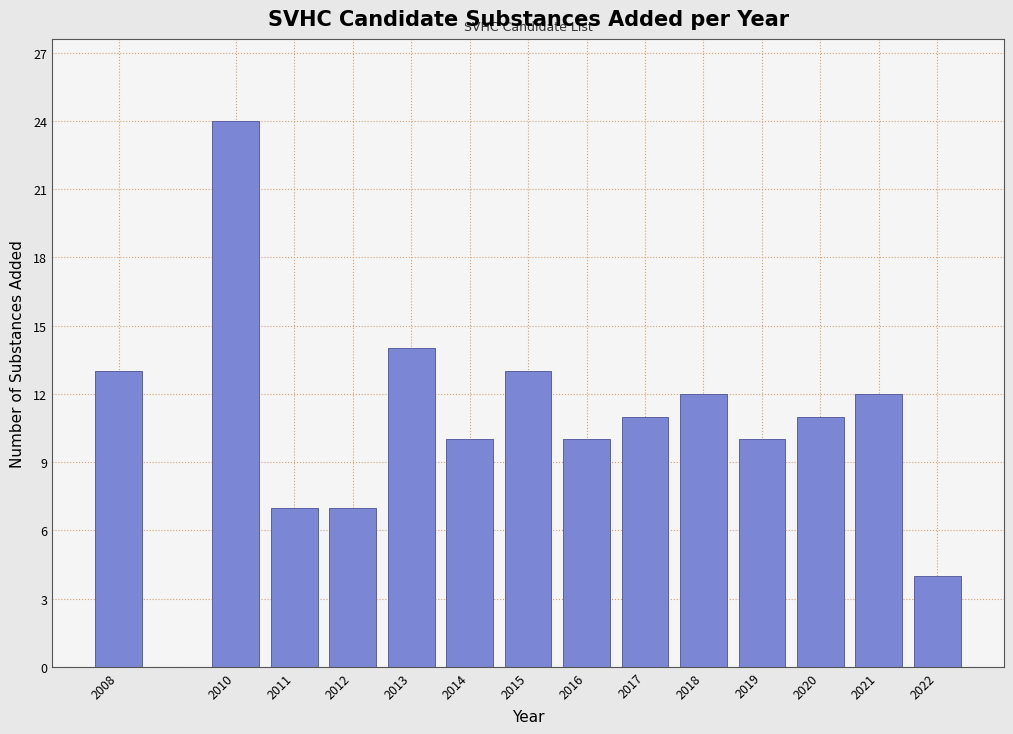

Reading left to right, list all the values displayed in this chart.

13	24	7	7	14	10	13	10	11	12	10	11	12	4